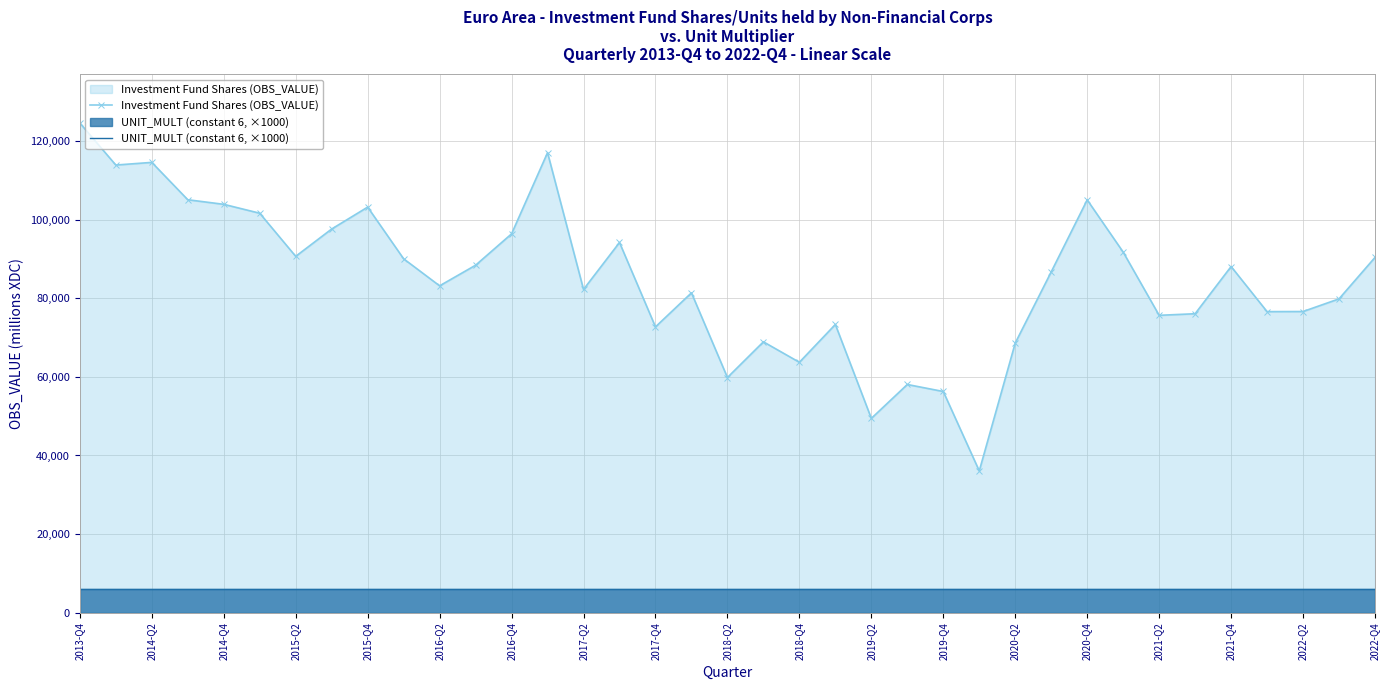

The value of Investment Fund Shares (OBS_VALUE) at 19 is 68910.8. True or false?

True